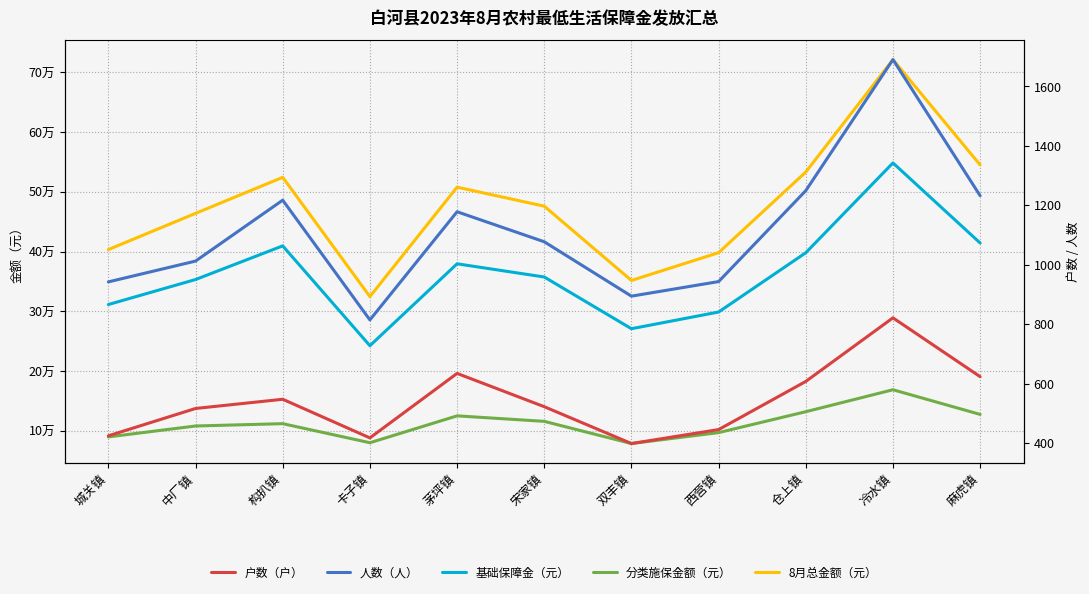

What is the smallest value displayed?

398